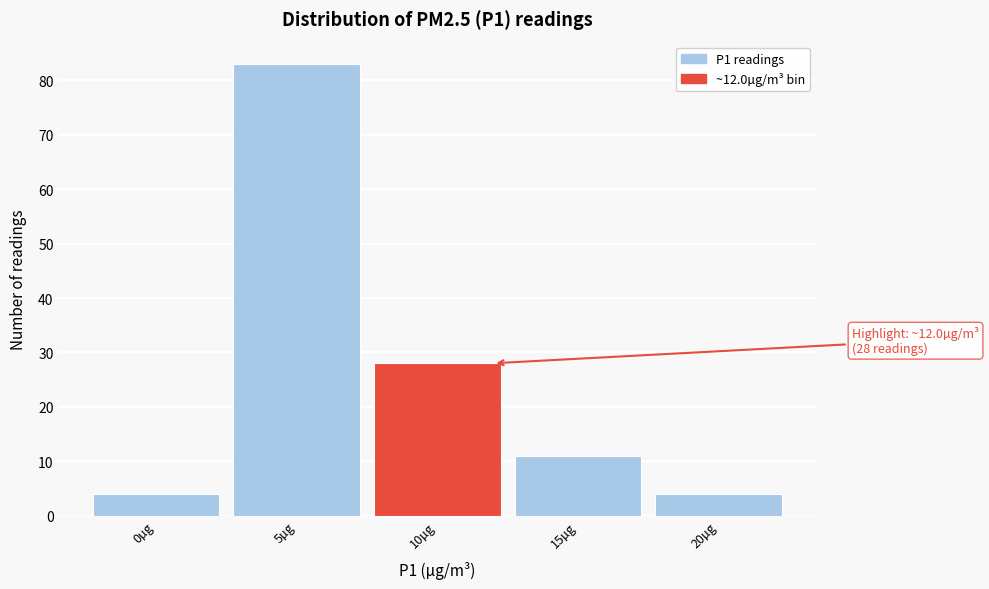

Reading right to left, transcribe all the data shown in this chart.

4	11	28	83	4